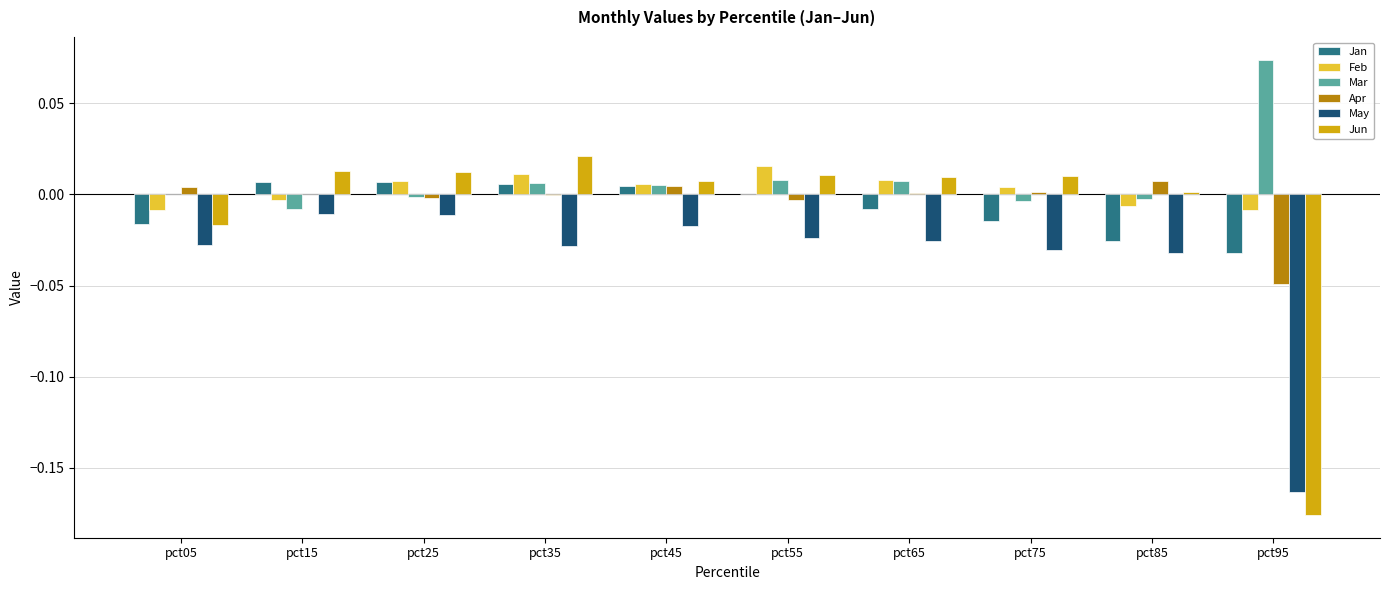

Is the value of May at pct65 greater than the value of Jan at pct05?

No